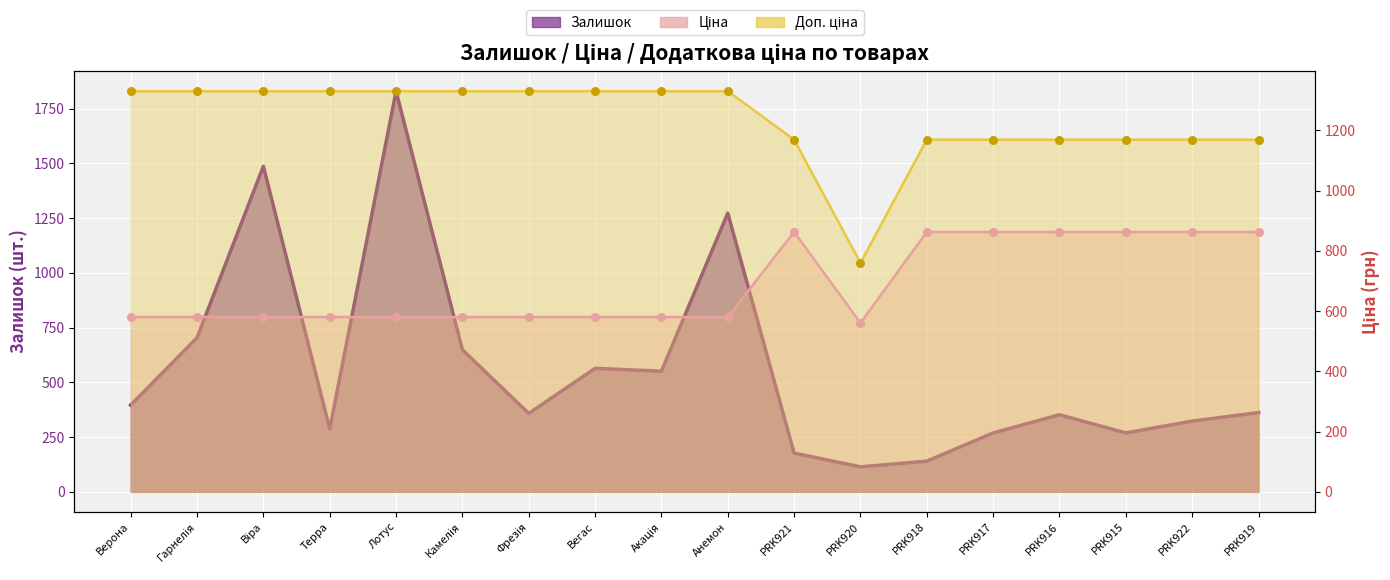

What are all the series names shown in the legend?

Залишок, Ціна, Доп. ціна